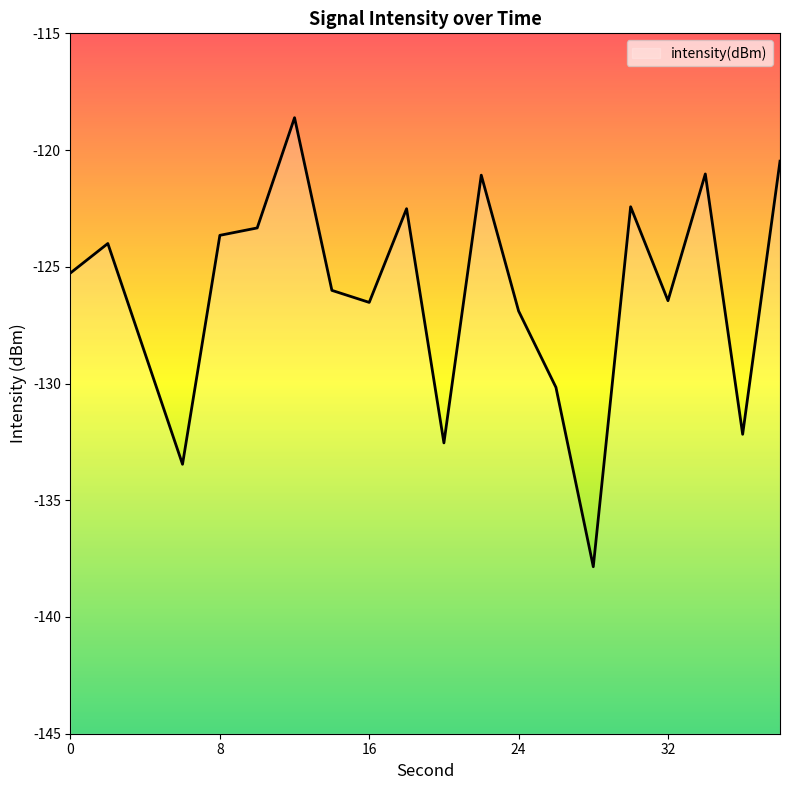

What is the value of the 11th point from the left?

-132.5